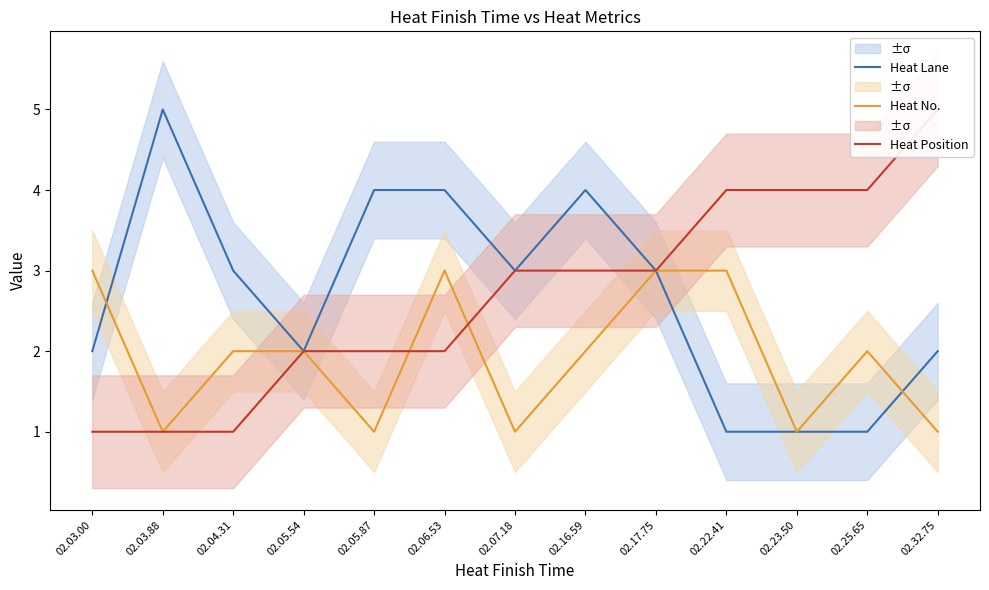

Count the Heat Lane values in the range 2 to 4.

9